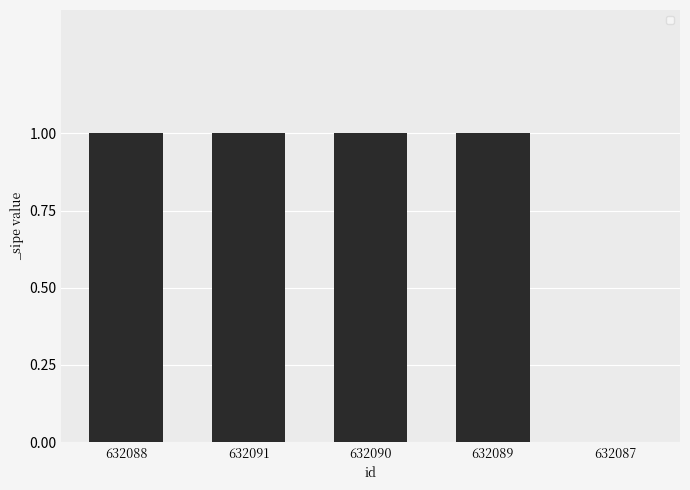

Reading right to left, extract all data points from this chart.

0	1	1	1	1